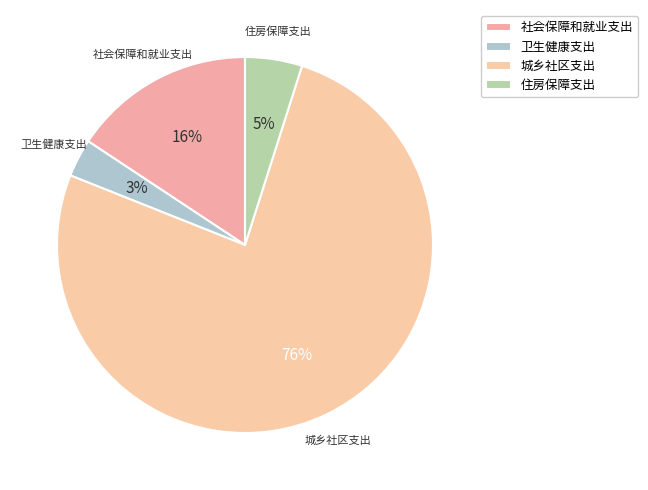

Which category has the smallest portion of the pie?

卫生健康支出